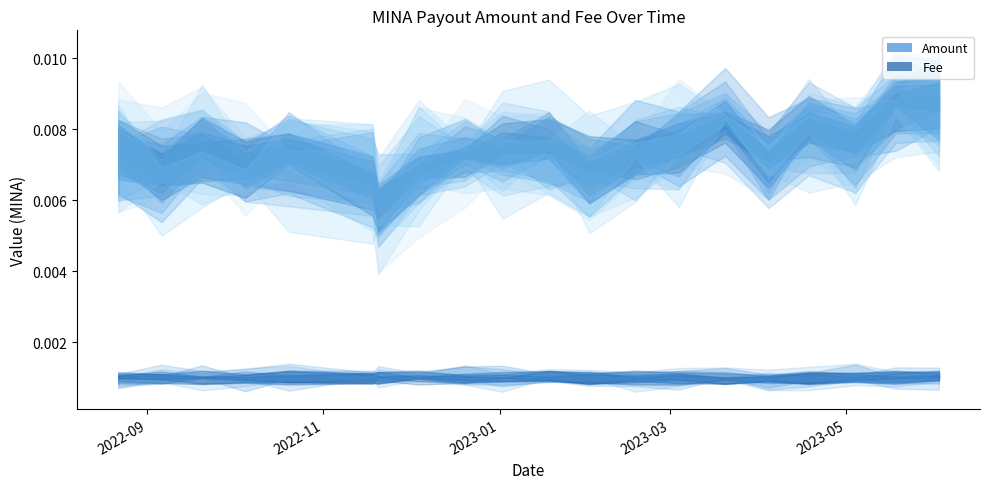

Count the number of data series in this chart.

2